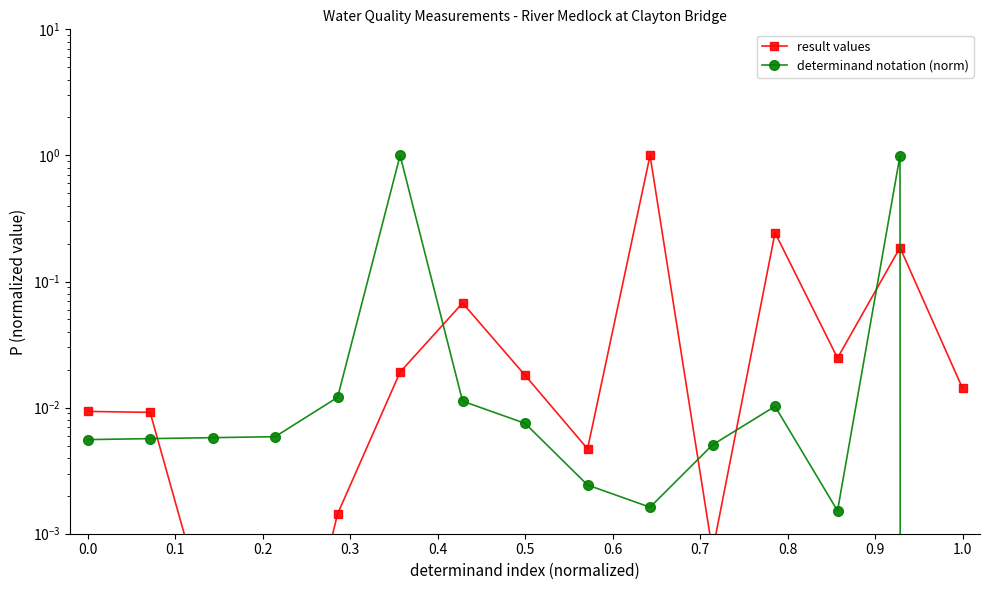

What is the greatest value displayed?

1.0